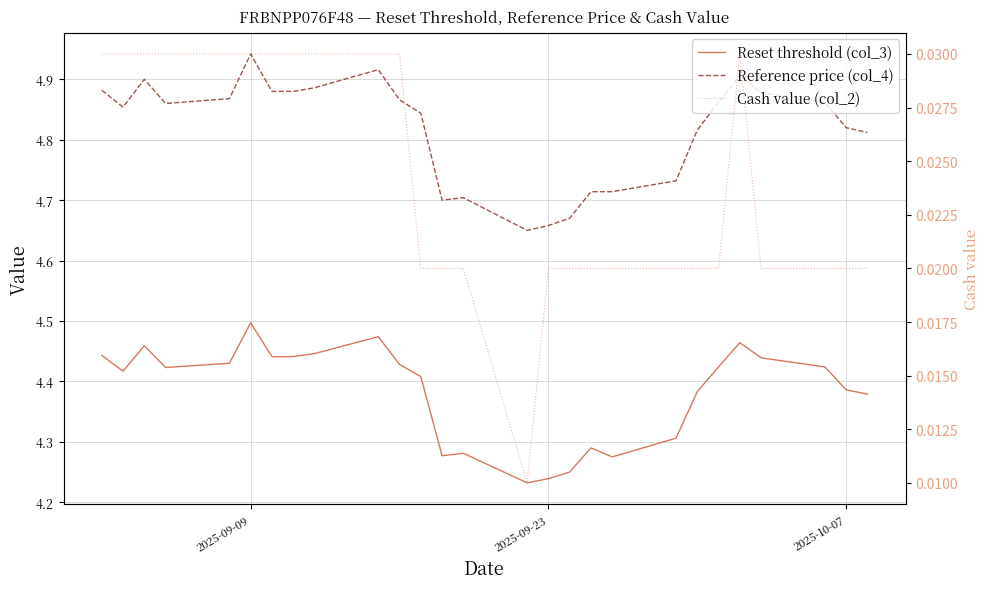

True or false: Reference price (col_4) and Cash value (col_2) cross at least once.

False